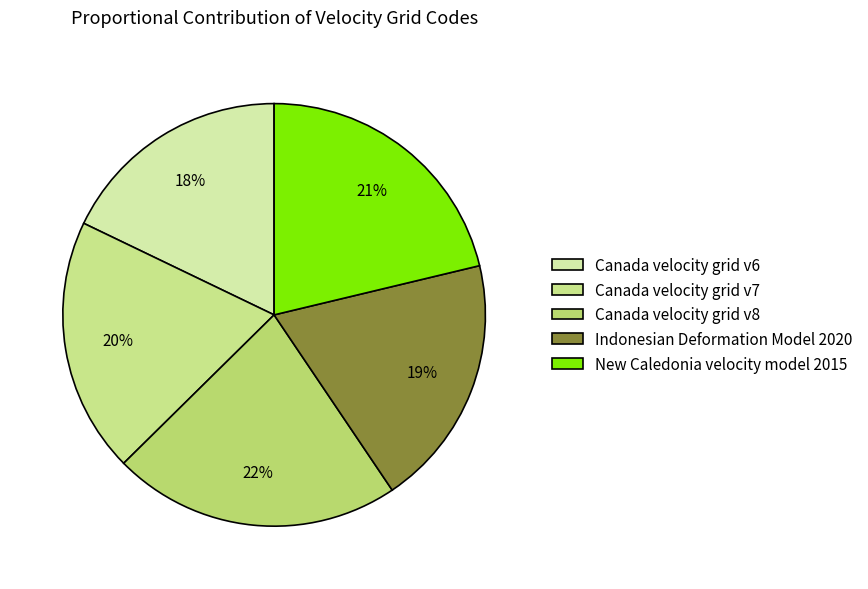

How many slices are in this pie chart?

5